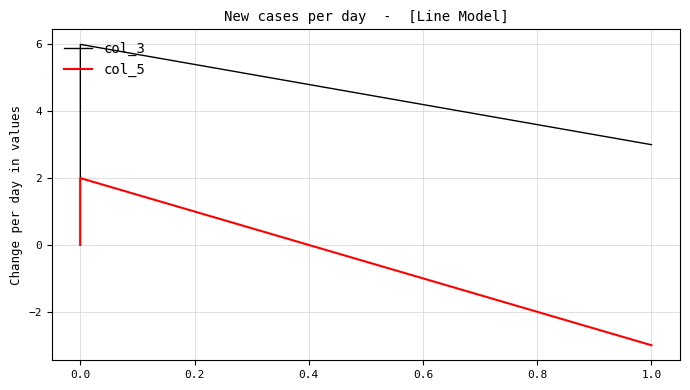

True or false: col_5 has more than 2 interior local peaks.

False